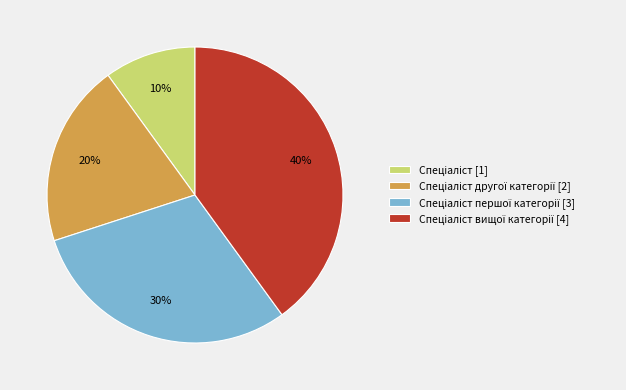

How many segments does this pie chart have?

4